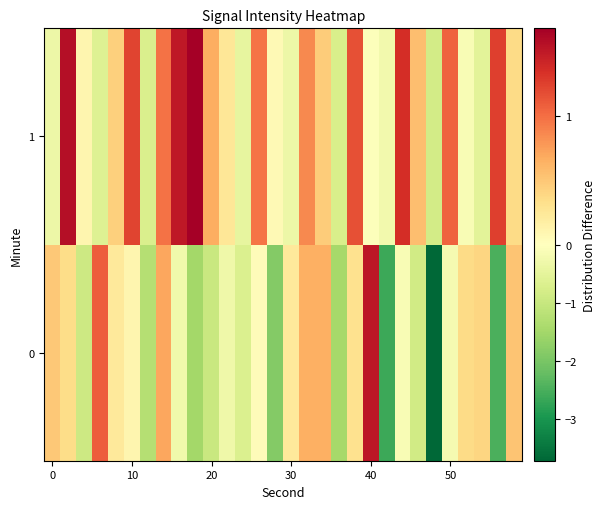

What is the greatest value displayed?

1.7